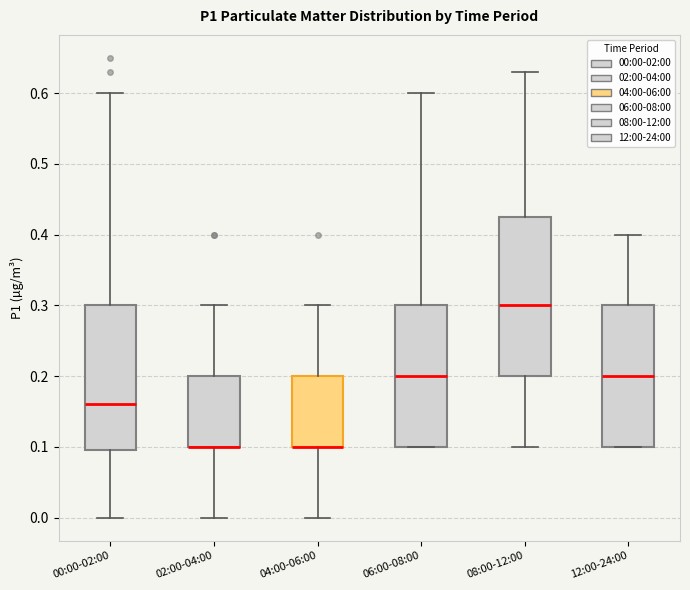

Reading left to right, transcribe this box plot: for each box, give where its median line is, the range the box spans, and where its two whiskers end, as read against the y-axis. The values are not printed on the chart, so give them approximately, as read against the axis.

00:00-02:00: median 0.16, box 0.10 to 0.30, whiskers 0.00 to 0.60
02:00-04:00: median 0.10 (drawn on the box's lower edge), box 0.10 to 0.20, whiskers 0.00 to 0.30
04:00-06:00: median 0.10 (drawn on the box's lower edge), box 0.10 to 0.20, whiskers 0.00 to 0.30
06:00-08:00: median 0.20, box 0.10 to 0.30, whiskers 0.10 to 0.60
08:00-12:00: median 0.30, box 0.20 to 0.43, whiskers 0.10 to 0.63
12:00-24:00: median 0.20, box 0.10 to 0.30, whiskers 0.10 to 0.40